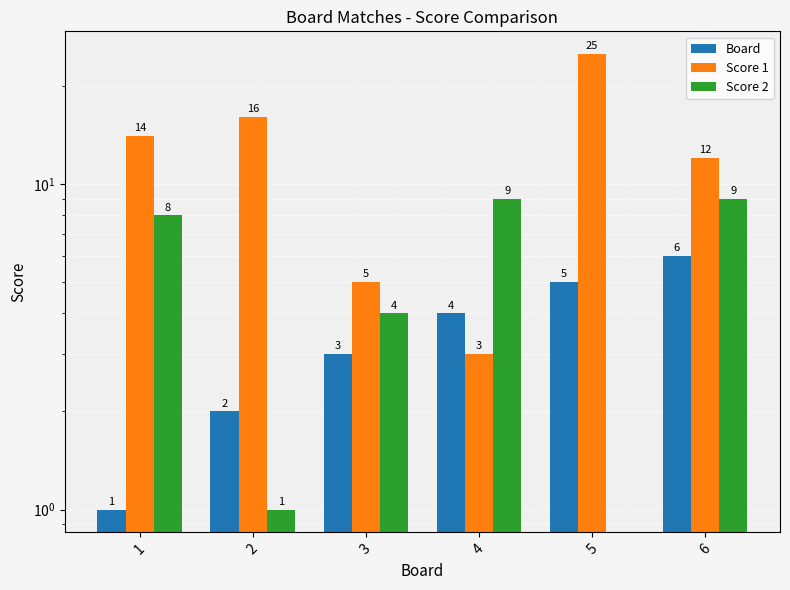

Rank the series at 4 from highest to lowest value.

Score 2, Board, Score 1